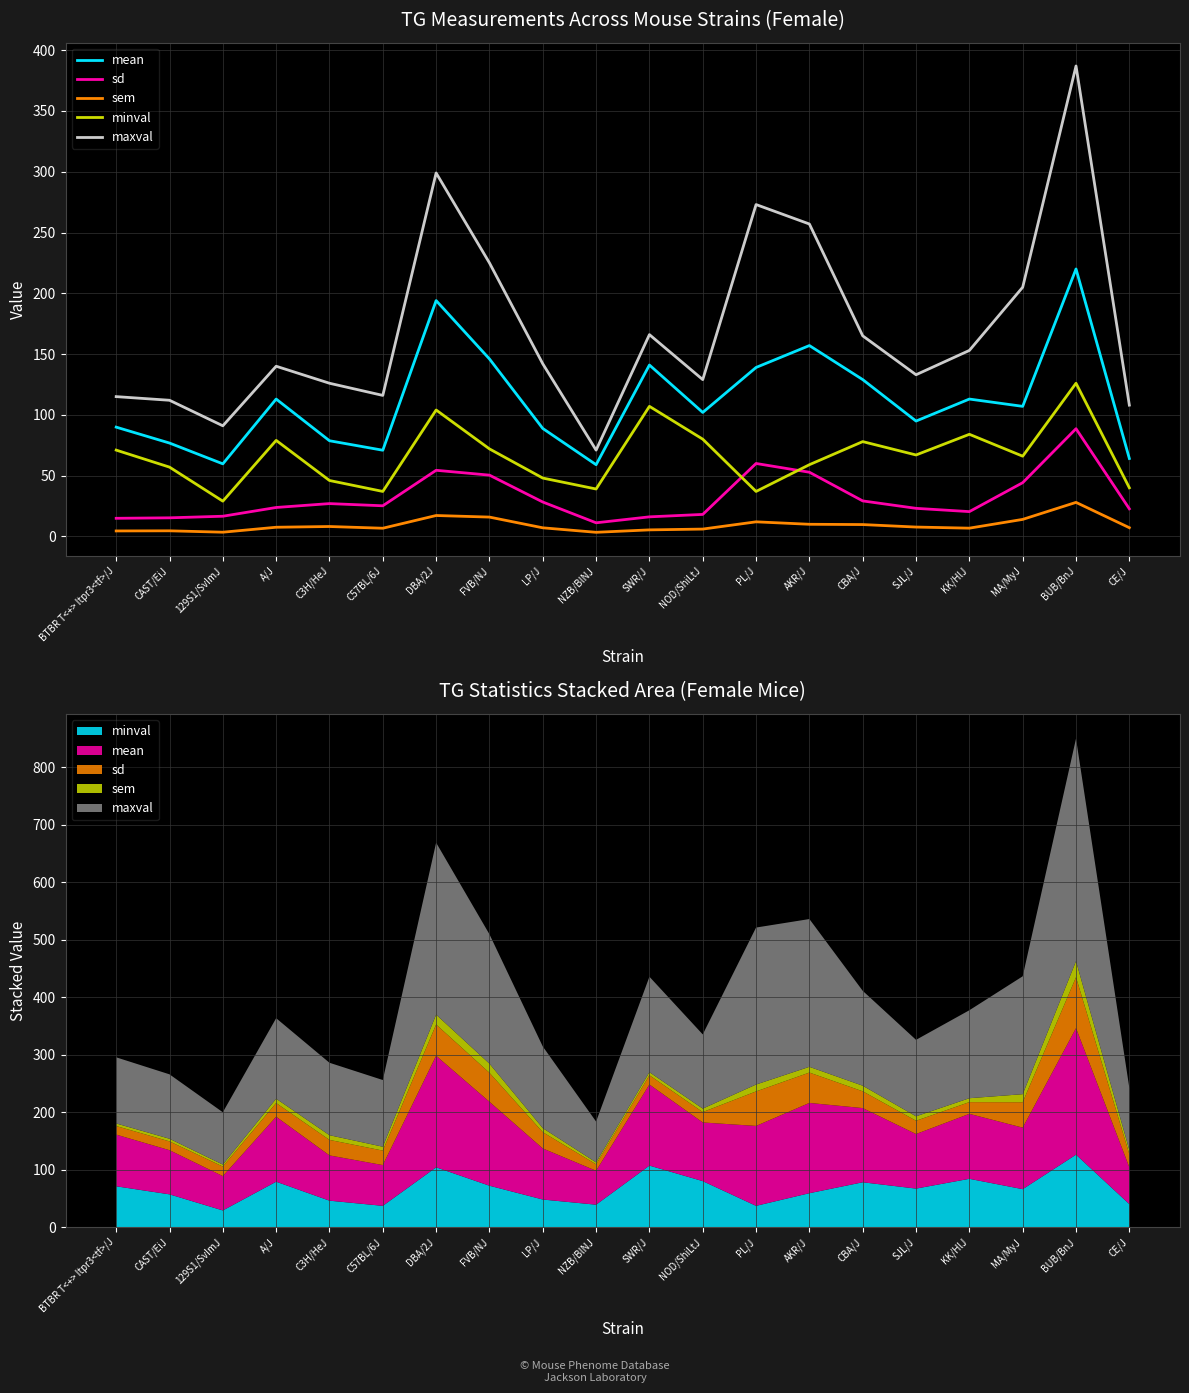

Reading left to right, transcribe all the data shown in this chart.

mean: 89.9	76.8	59.7	113.0	78.7	70.9	194.0	146.0	88.8	59.0	141.0	102.0	139.0	157.0	129.0	94.9	113.0	107.0	220.0	64.1
sd: 14.9	15.3	16.6	23.8	27.0	25.2	54.4	50.4	28.3	11.2	16.1	18.1	60.0	52.8	29.2	23.1	20.4	44.2	88.6	22.7
sem: 4.5	4.6	3.5	7.5	8.2	6.7	17.2	15.9	7.1	3.4	5.4	6.0	12.0	10.0	9.8	7.7	6.8	14.0	28.0	7.2
minval: 71.0	57.0	29.0	79.0	46.0	37.0	104.0	72.0	48.0	39.0	107.0	80.0	37.0	59.0	78.0	67.0	84.0	66.0	126.0	40.0
maxval: 115.0	112.0	91.0	140.0	126.0	116.0	299.0	225.0	142.0	71.0	166.0	129.0	273.0	257.0	165.0	133.0	153.0	205.0	387.0	108.0